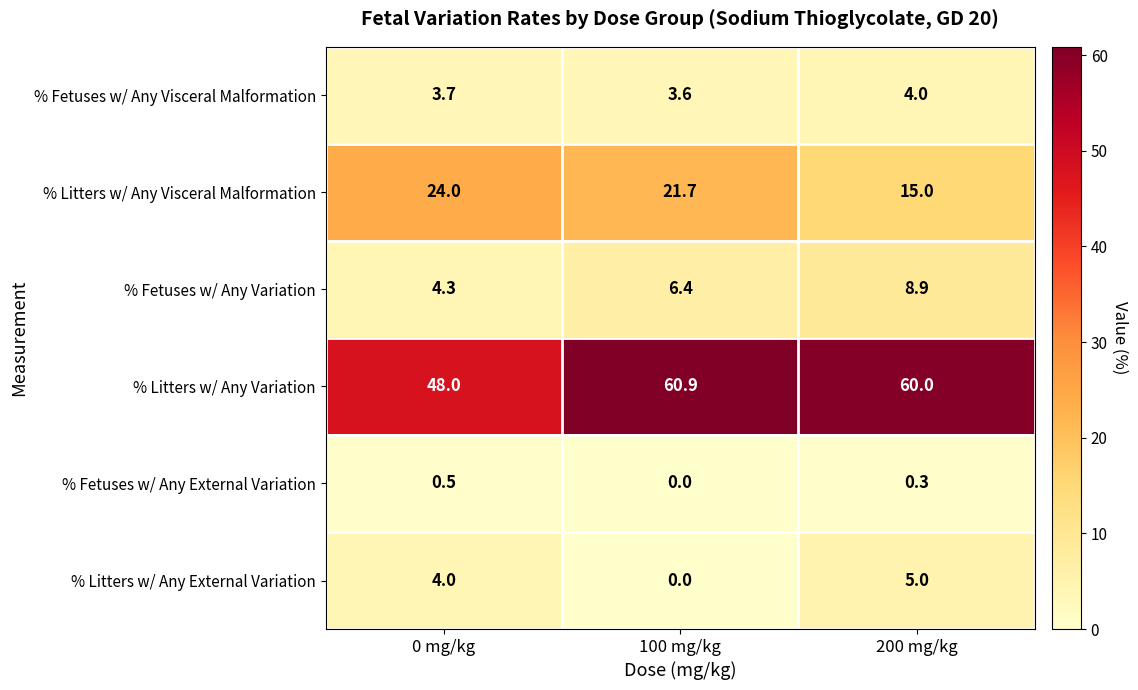

What is the difference between the maximum and minimum values in the % Litters w/ Any Variation series?

12.9